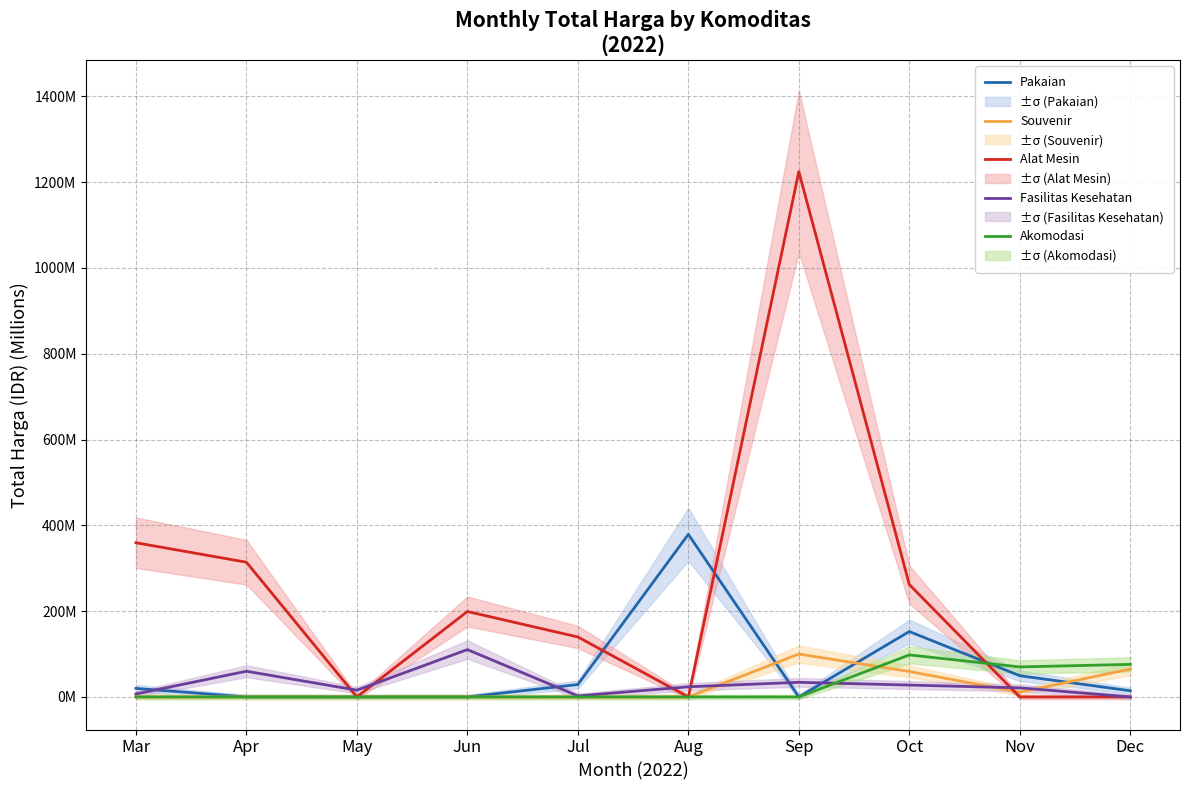

What is the sum of all Souvenir values?

235.5